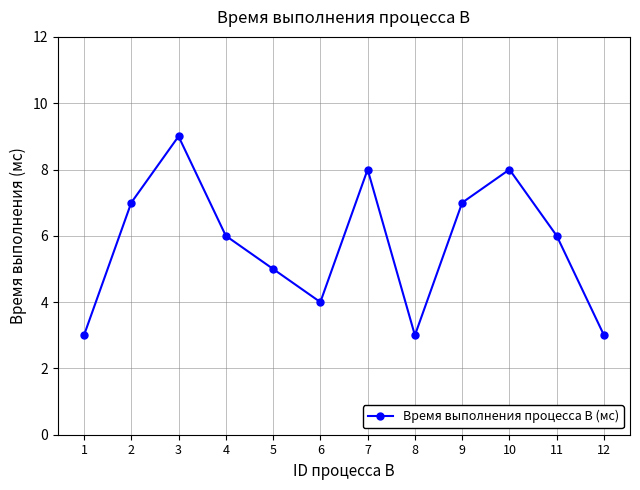

Reading right to left, list all the values displayed in this chart.

12=3	11=6	10=8	9=7	8=3	7=8	6=4	5=5	4=6	3=9	2=7	1=3